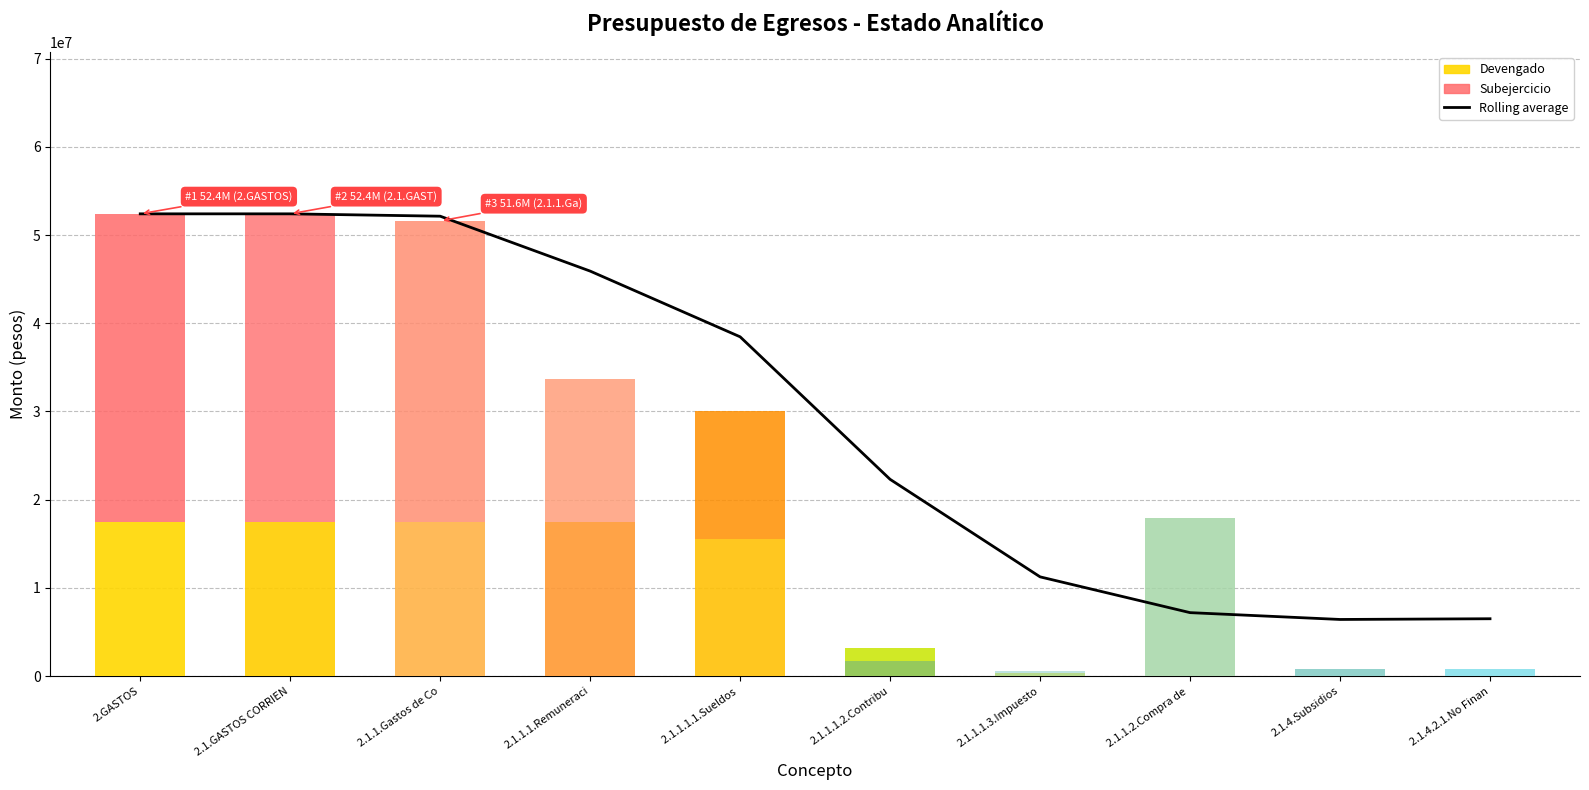

How many categories are shown in the chart?

10